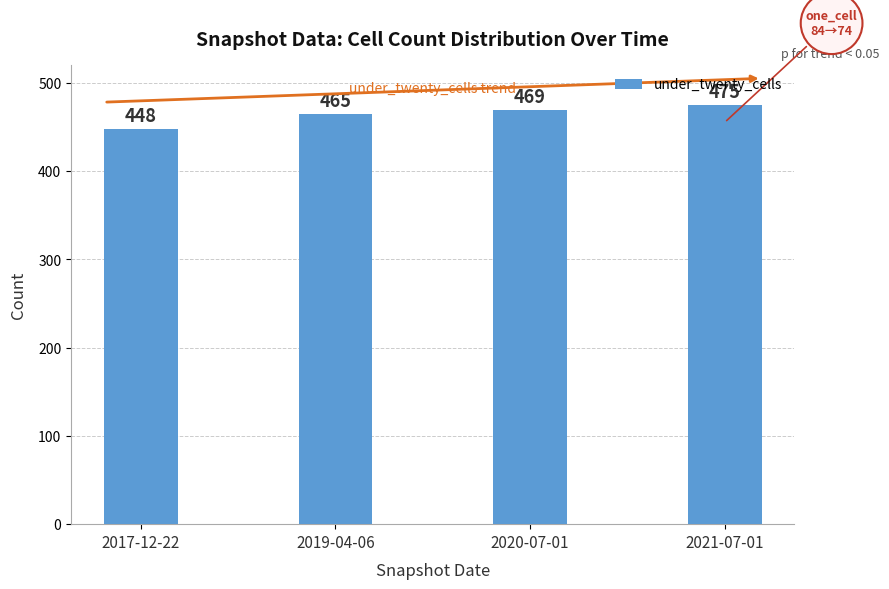

Reading left to right, what are all the values shown in this chart?

2017-12-22=448	2019-04-06=465	2020-07-01=469	2021-07-01=475